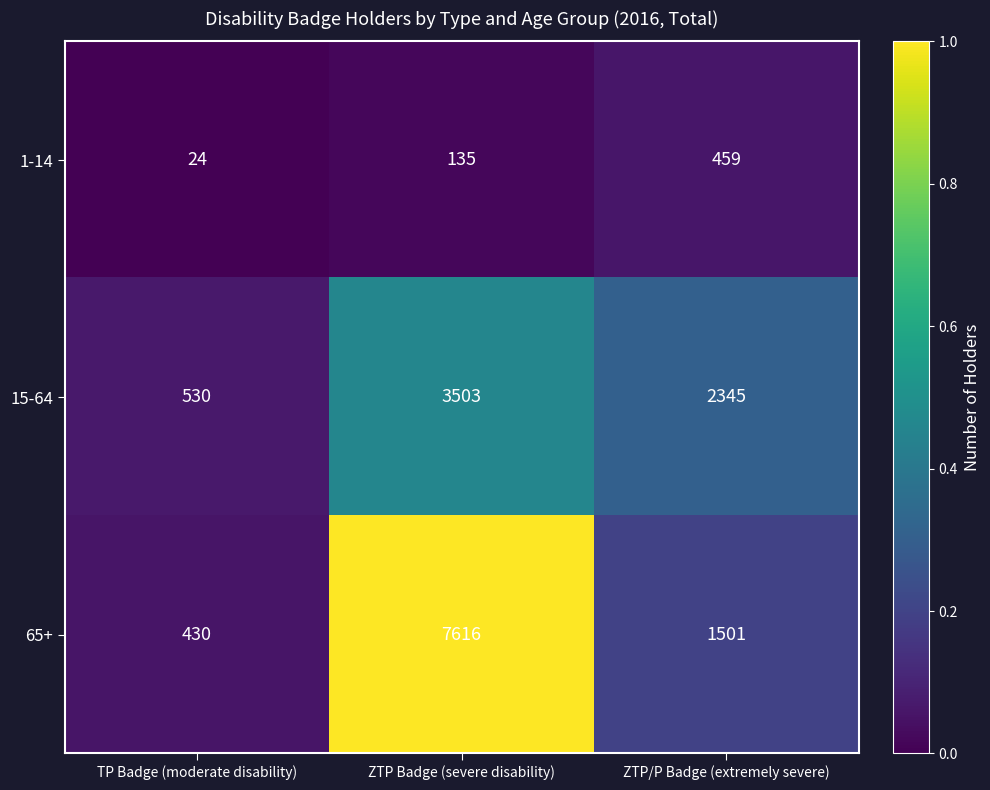

What is the total value across all series at ZTP Badge (severe disability)?

11254